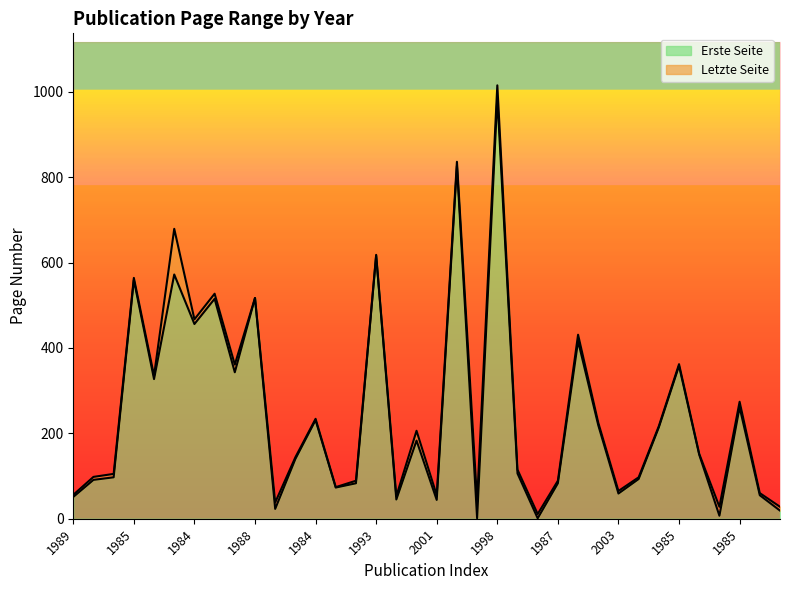

True or false: Letzte Seite has more than 1 points higher than both neighbors.

True